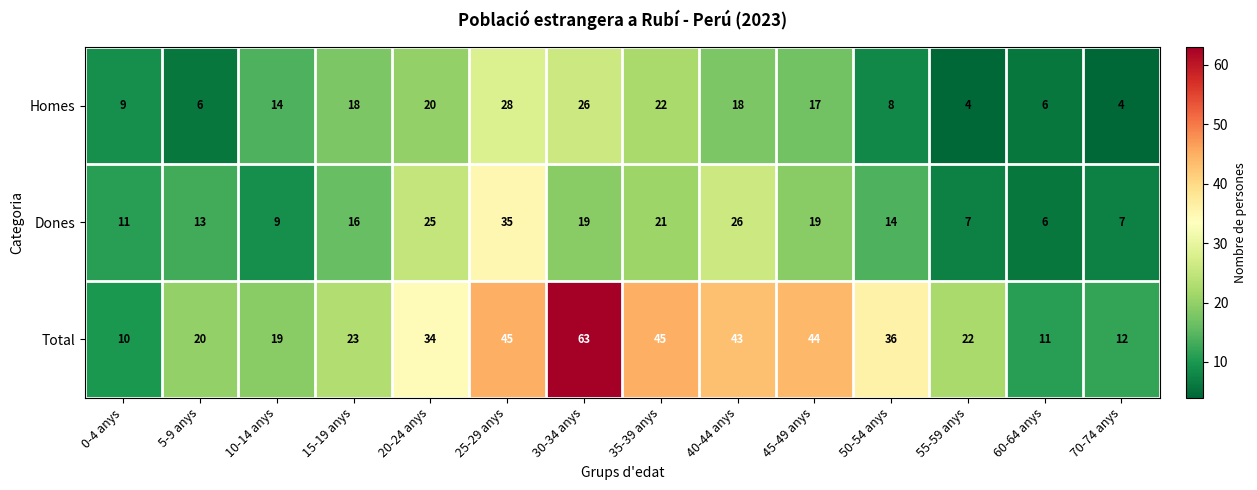

What is the minimum value shown in the chart?

4